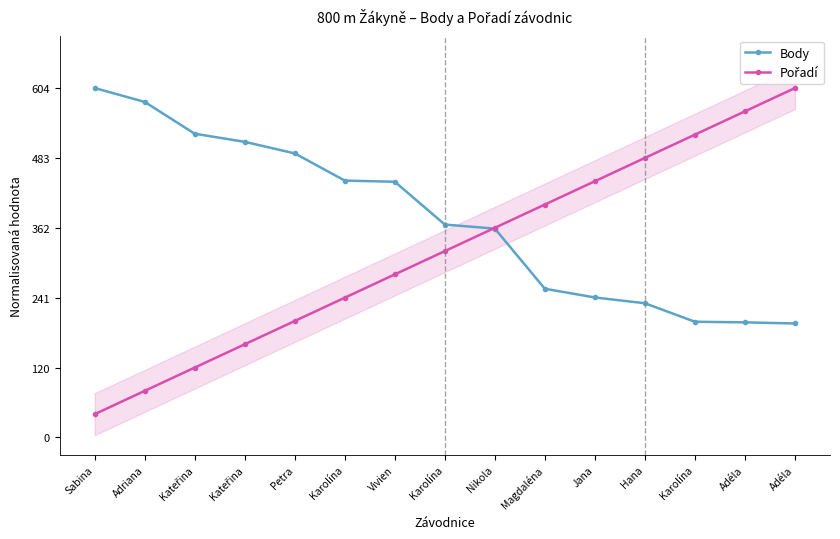

What is the lowest value of the Body series?

0.3